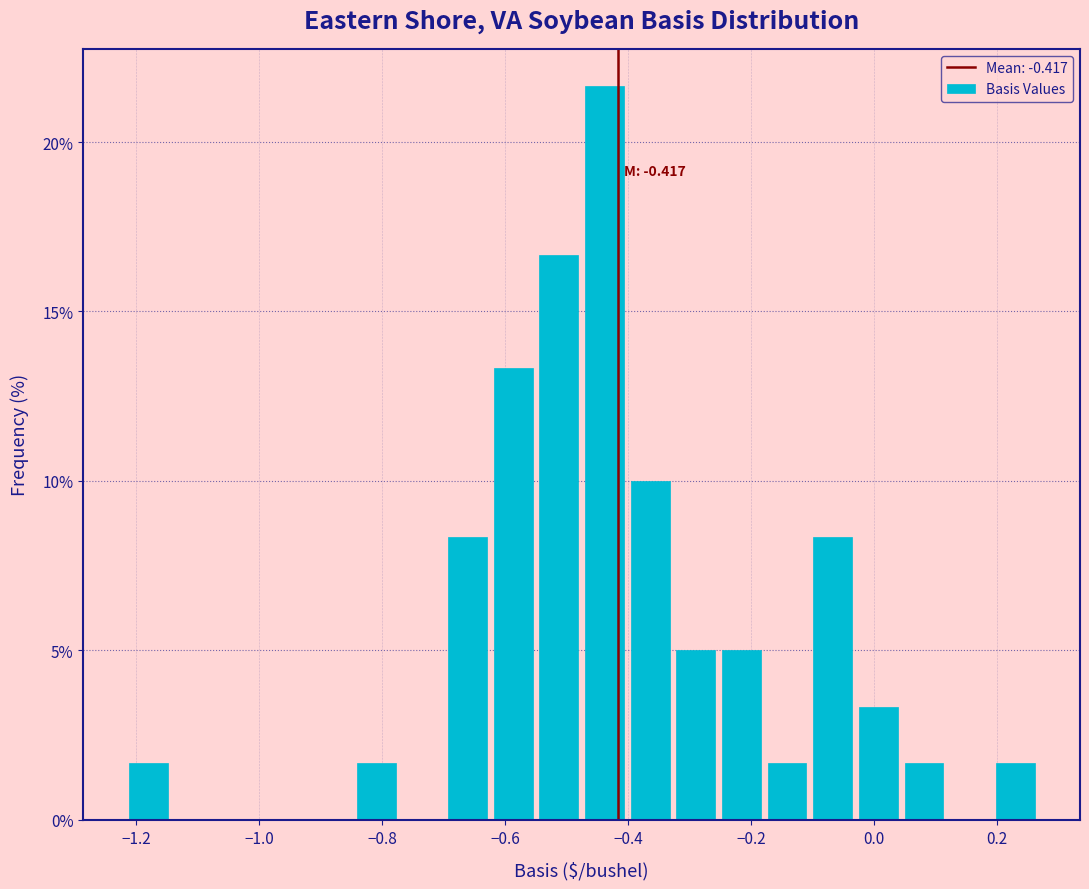

Read against the x-axis, roughly where is the centre of the tallest bar?

-0.44